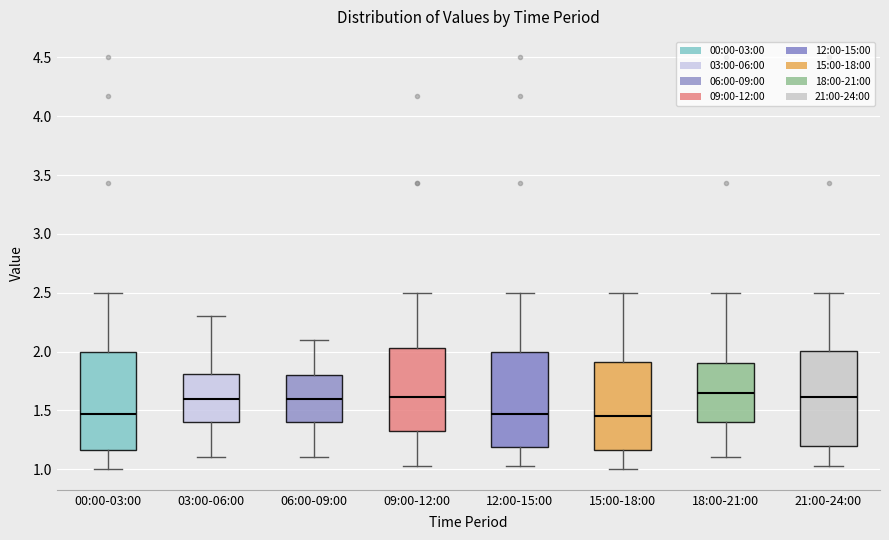

Reading left to right, transcribe this box plot: for each box, give where its median line is, the range the box spans, and where its two whiskers end, as read against the y-axis. The values are not printed on the chart, so give them approximately, as read against the axis.

00:00-03:00: median 1.45, box 1.15 to 2.00, whiskers 1.00 to 2.50
03:00-06:00: median 1.60, box 1.40 to 1.80, whiskers 1.10 to 2.30
06:00-09:00: median 1.60, box 1.40 to 1.80, whiskers 1.10 to 2.10
09:00-12:00: median 1.60, box 1.30 to 2.05, whiskers 1.05 to 2.50
12:00-15:00: median 1.45, box 1.20 to 2.00, whiskers 1.05 to 2.50
15:00-18:00: median 1.45, box 1.15 to 1.90, whiskers 1.00 to 2.50
18:00-21:00: median 1.65, box 1.40 to 1.90, whiskers 1.10 to 2.50
21:00-24:00: median 1.60, box 1.20 to 2.00, whiskers 1.05 to 2.50